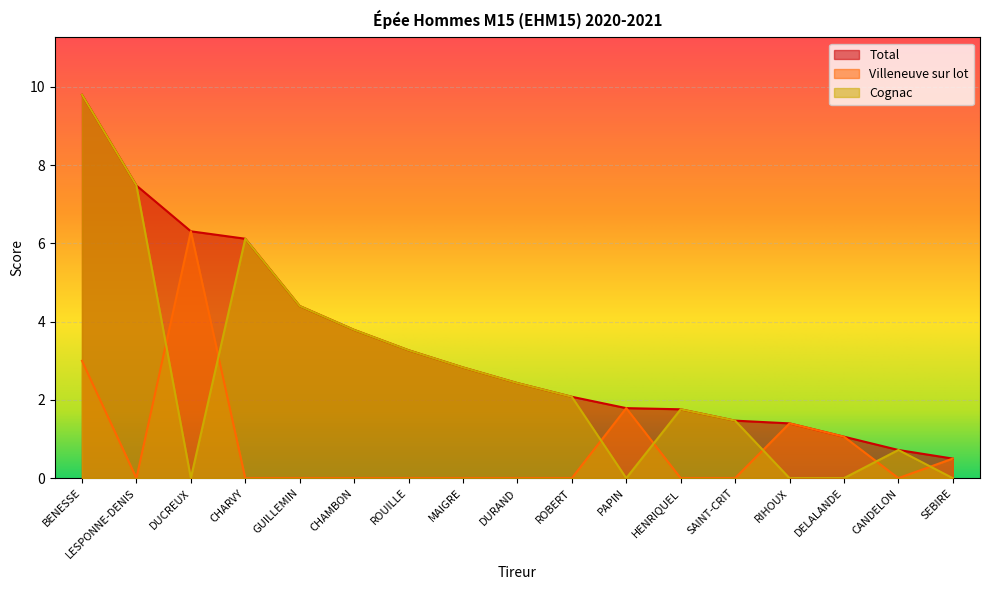

True or false: Villeneuve sur lot has more than 1 points higher than both neighbors.

True